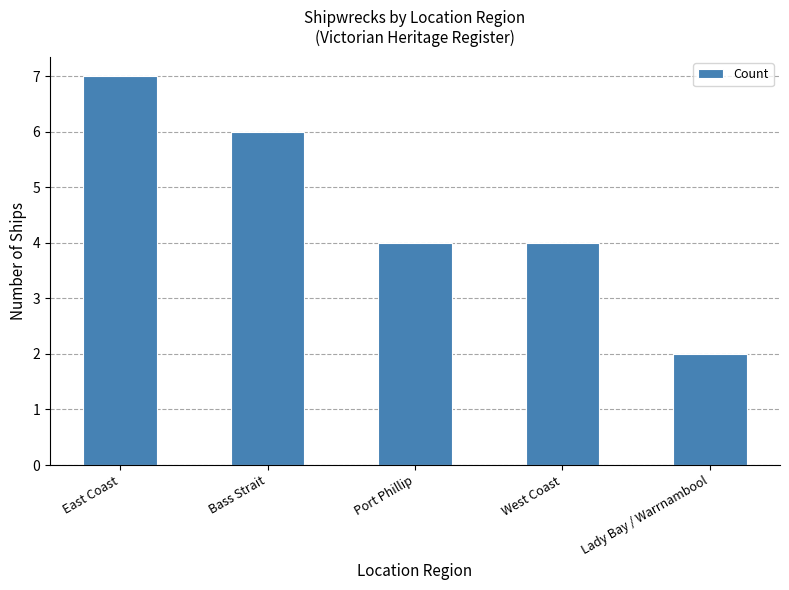

Count the number of data series in this chart.

1